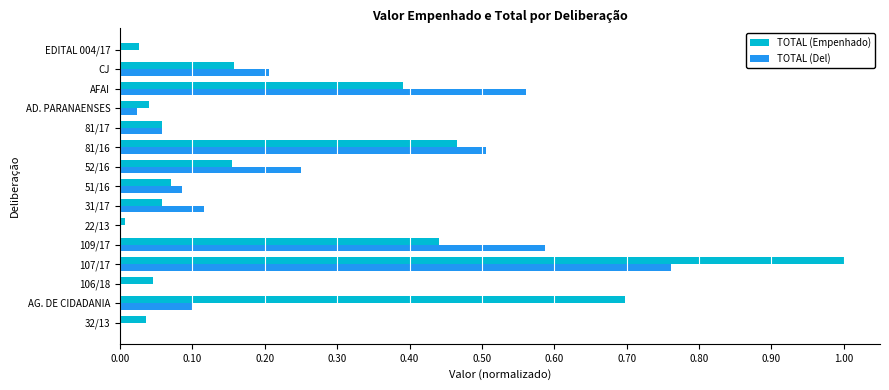

At which label does TOTAL (Empenhado) reach its peak?

107/17